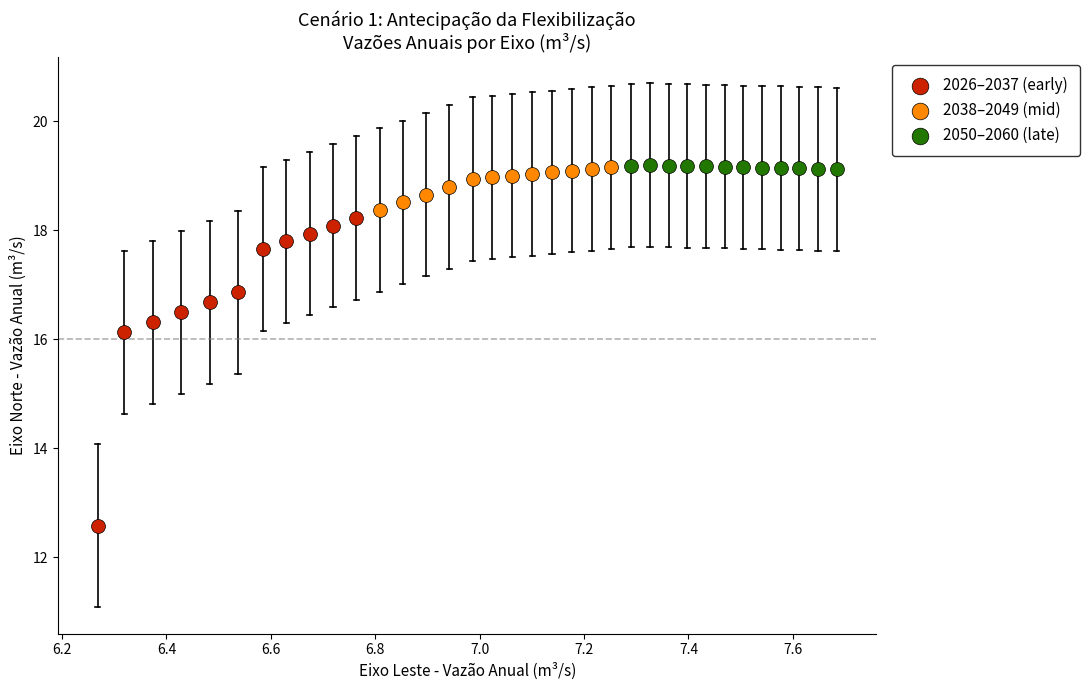

Which series has the largest Y range (max minus min)?

2026–2037 (early)